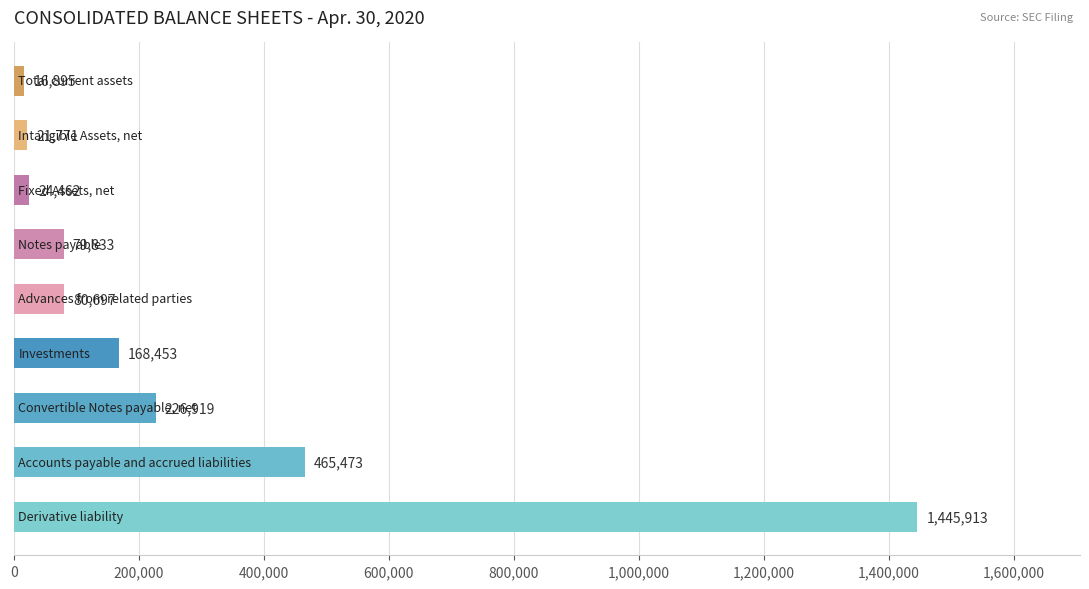

What is the greatest value displayed?

1445913